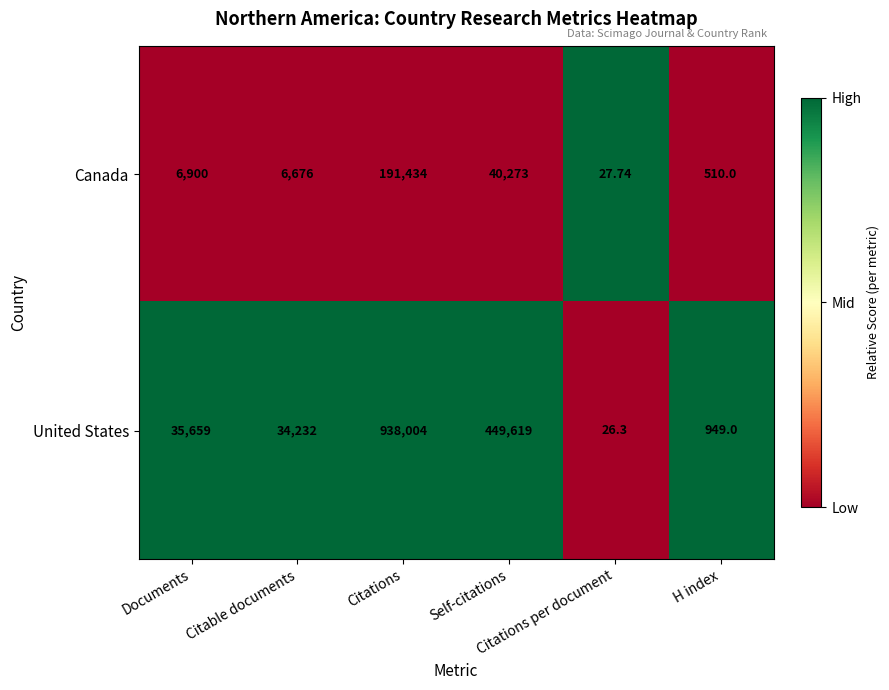

Rank the series by their maximum value, from lowest to highest.

Canada, United States